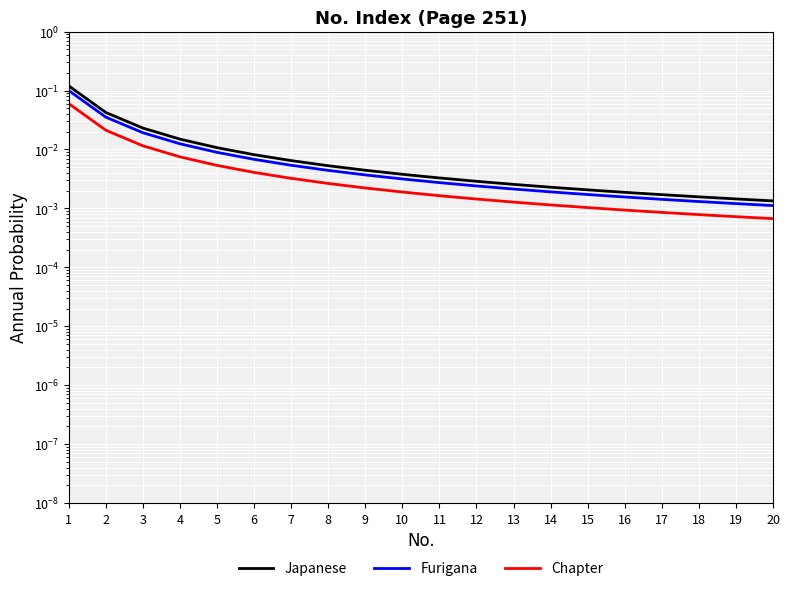

Rank the series by their maximum value, from lowest to highest.

Chapter, Furigana, Japanese